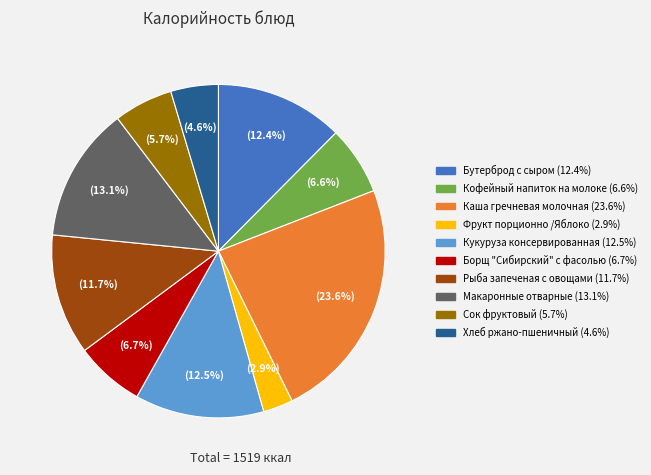

Which slice is the largest?

Каша гречневая молочная